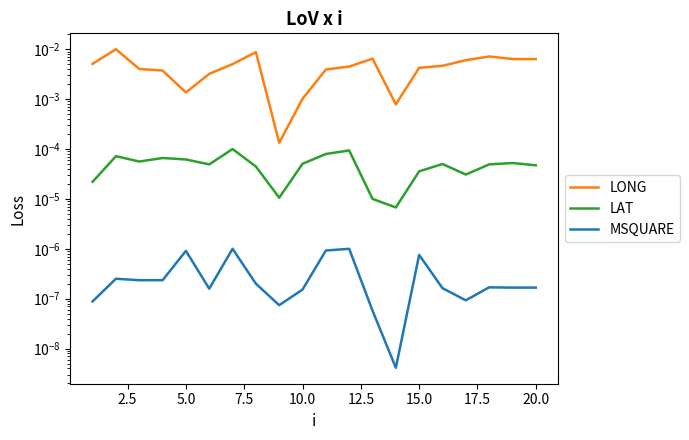

How many interior local valleys does the MSQUARE series have?

4